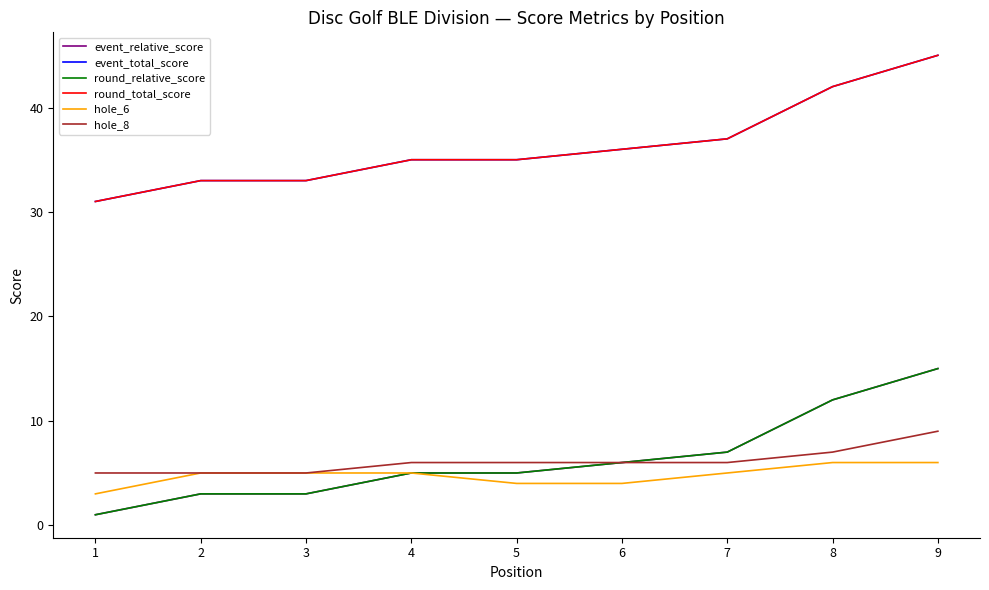

Reading left to right, list all the values displayed in this chart.

event_relative_score: 1	3	3	5	5	6	7	12	15
event_total_score: 31	33	33	35	35	36	37	42	45
round_relative_score: 1	3	3	5	5	6	7	12	15
round_total_score: 31	33	33	35	35	36	37	42	45
hole_6: 3	5	5	5	4	4	5	6	6
hole_8: 5	5	5	6	6	6	6	7	9